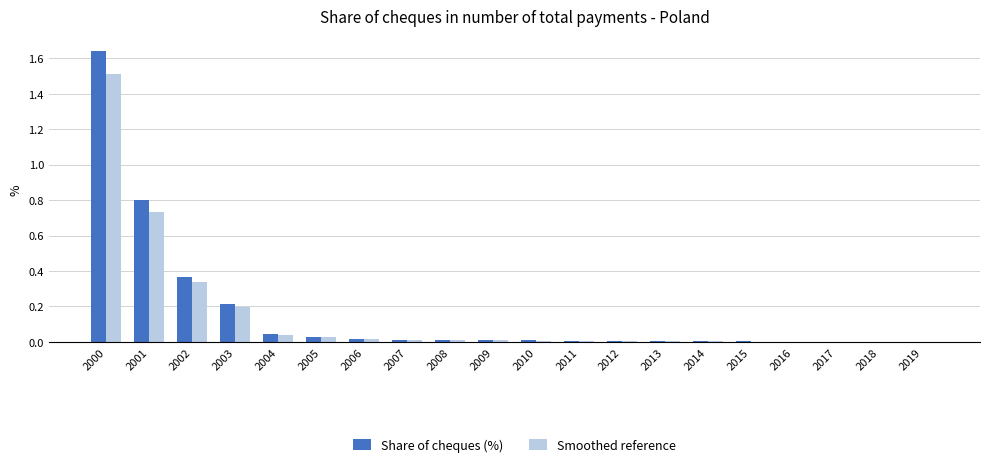

What is the sum of all Smoothed reference values?

2.9